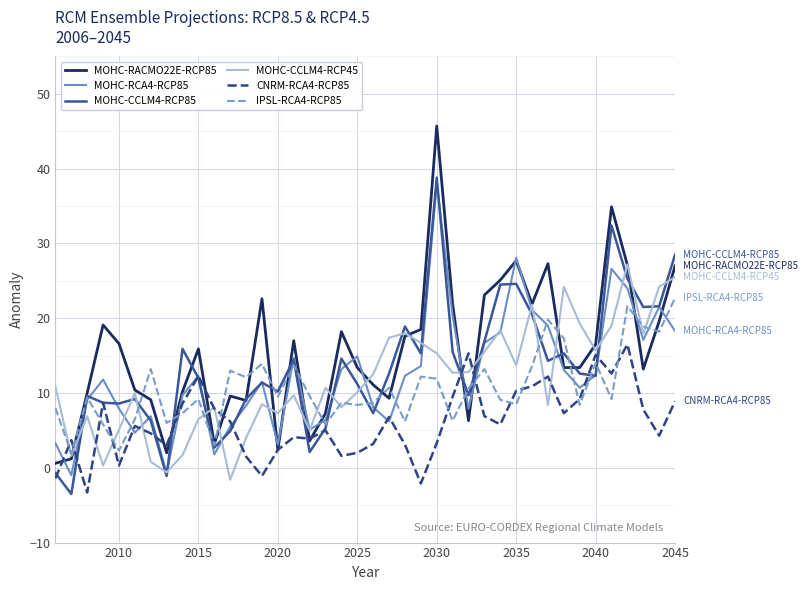

What is the greatest value displayed?

45.7